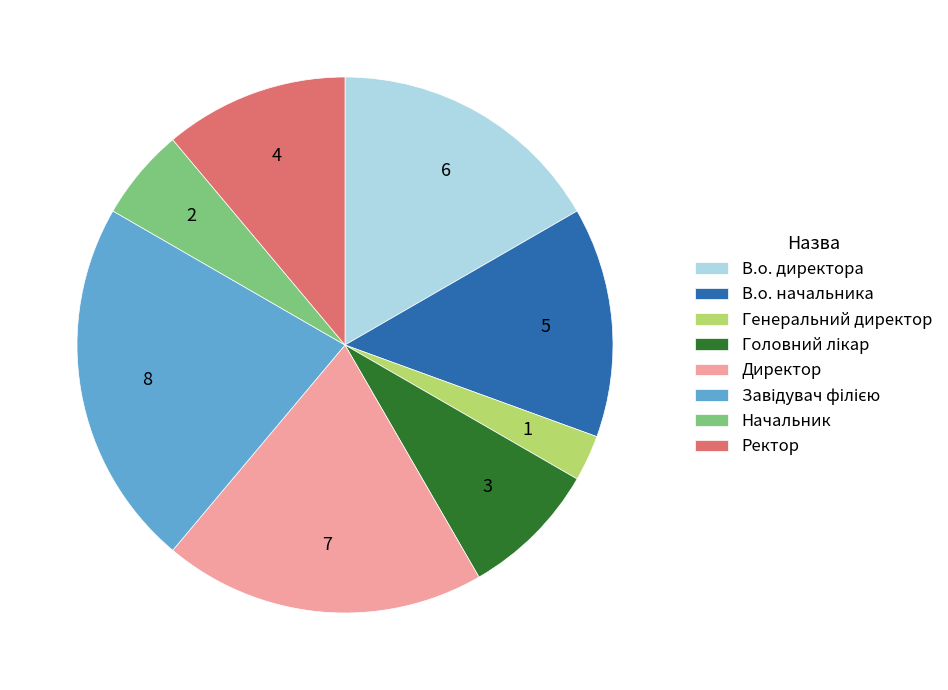

Does Ректор represent more than half of the total?

No